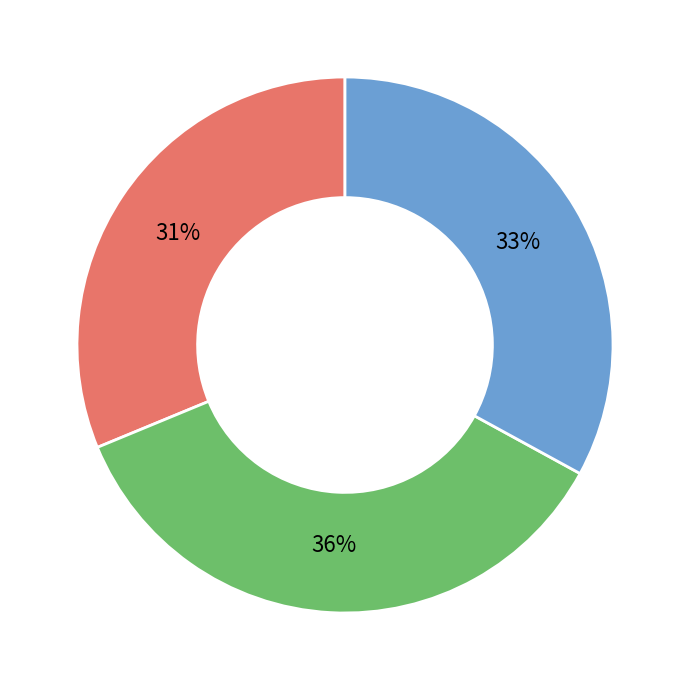

To the nearest percent, what is the combined percentage of Report Card and Capital?

64%